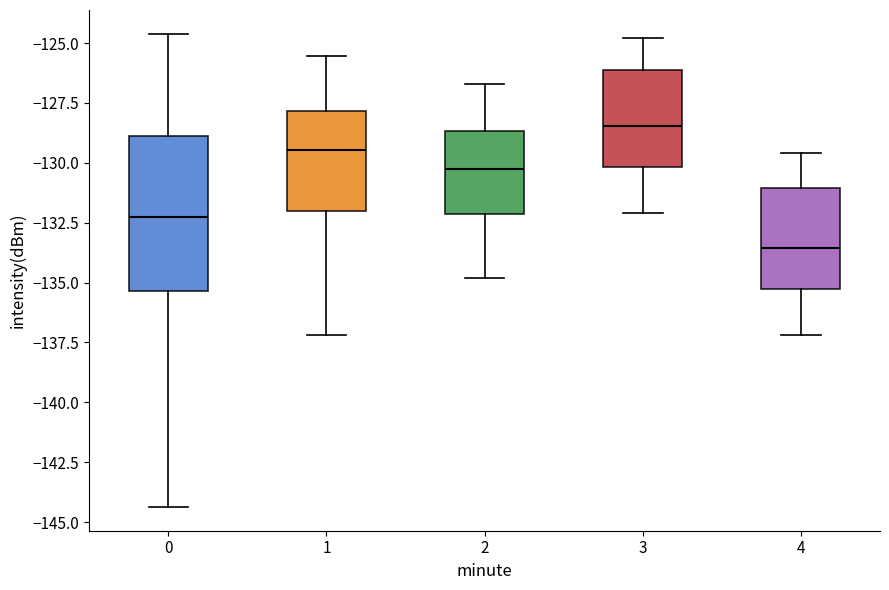

Comparing the boxes themselves (not the whiskers), which one is the tallest?

0